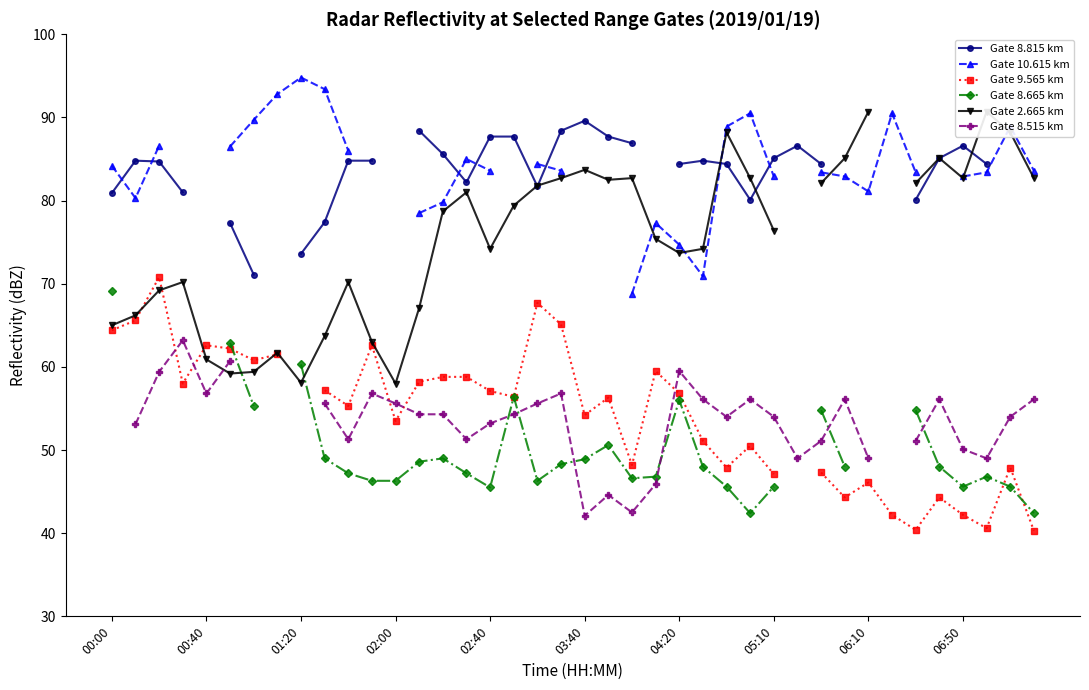

Does the chart display data point markers on the line(s)?

Yes